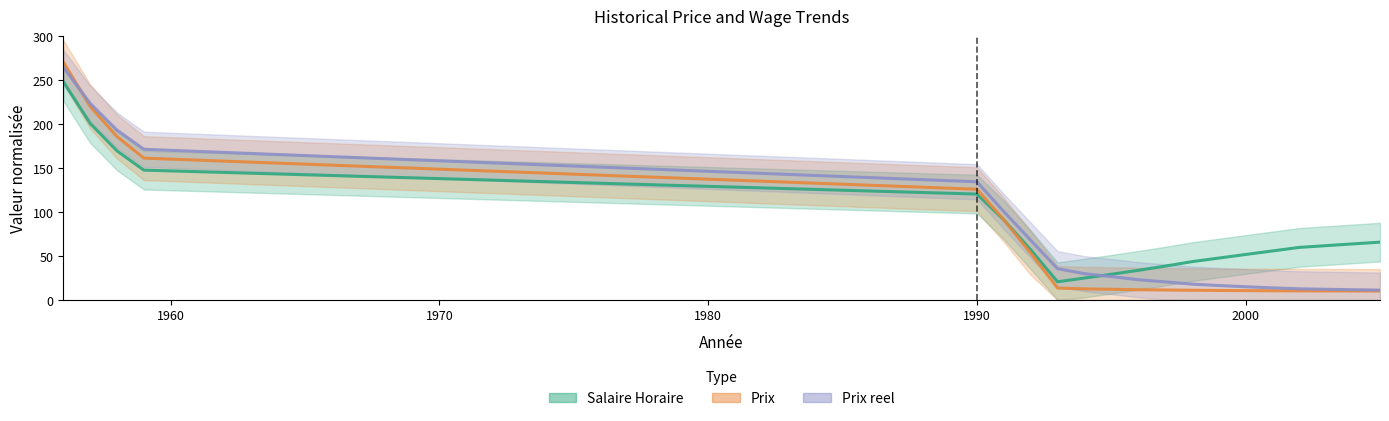

At which label is Prix closest to 140?

1990